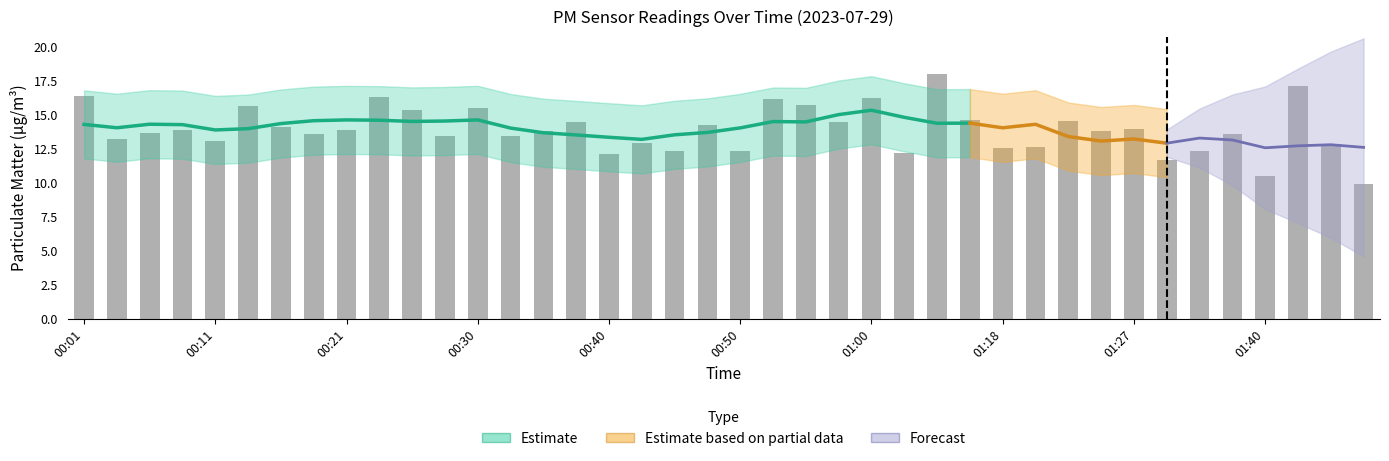

How many data points are less than 13?

12